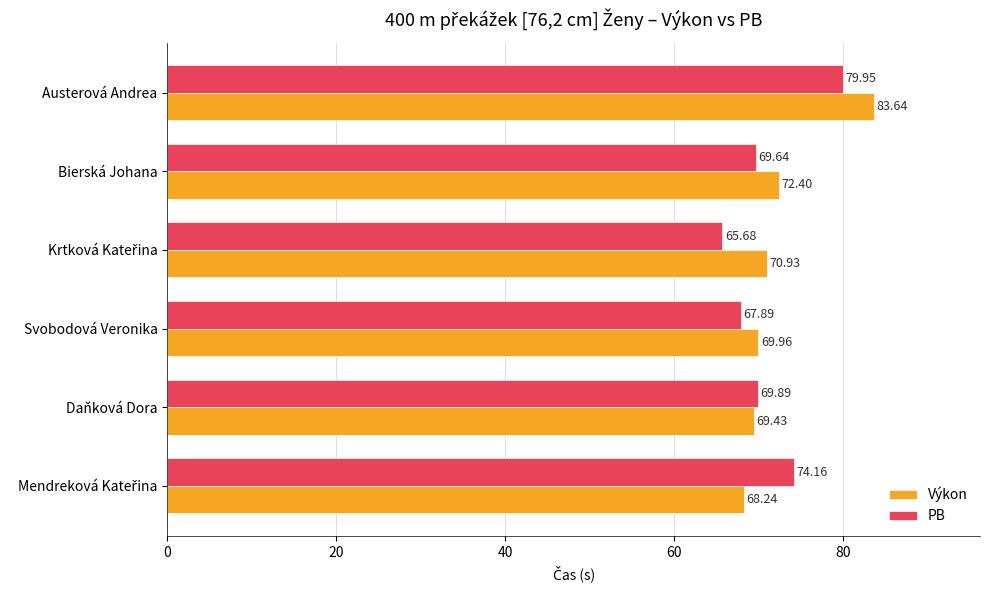

Where is Výkon nearest to the value 75?

Bierská Johana